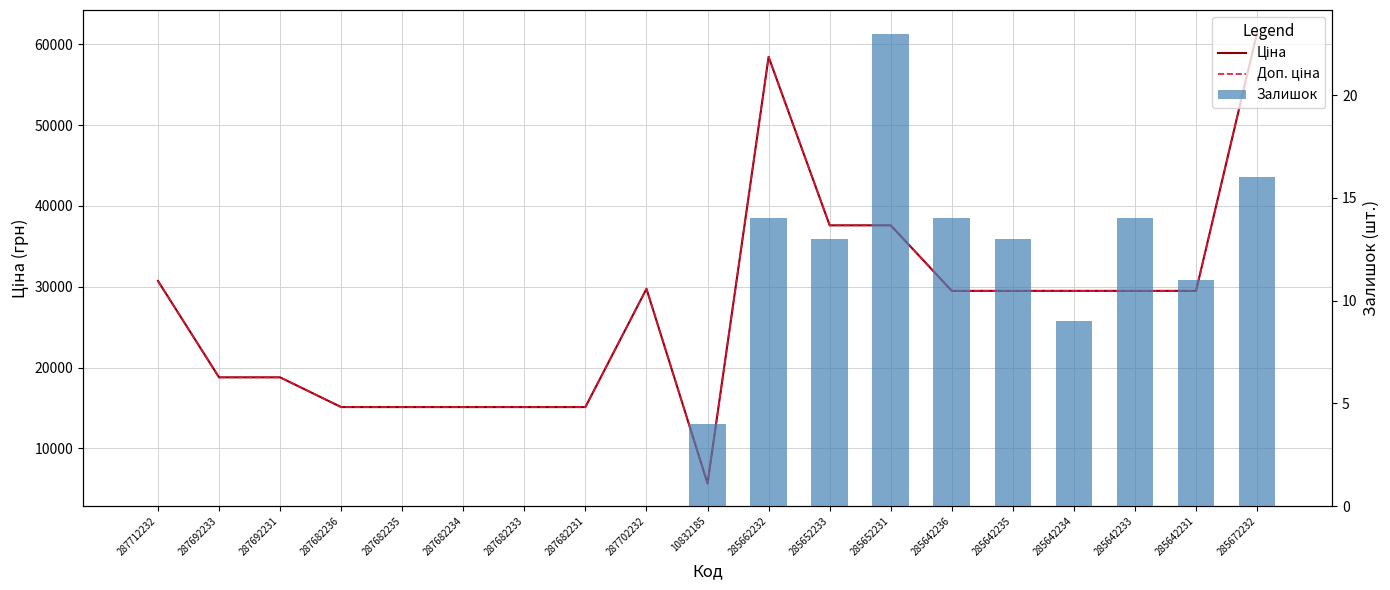

What position from the right is 287692233?

18